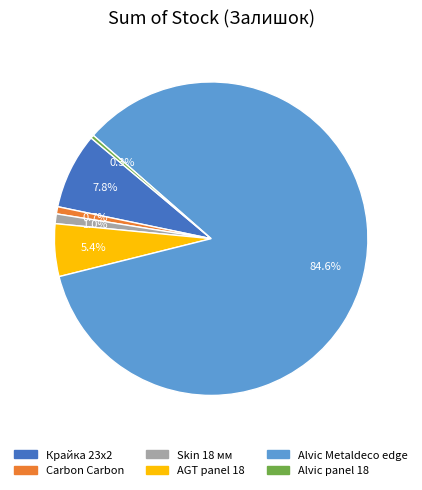

Between AGT panel 18 and Alvic panel 18, which is larger?

AGT panel 18